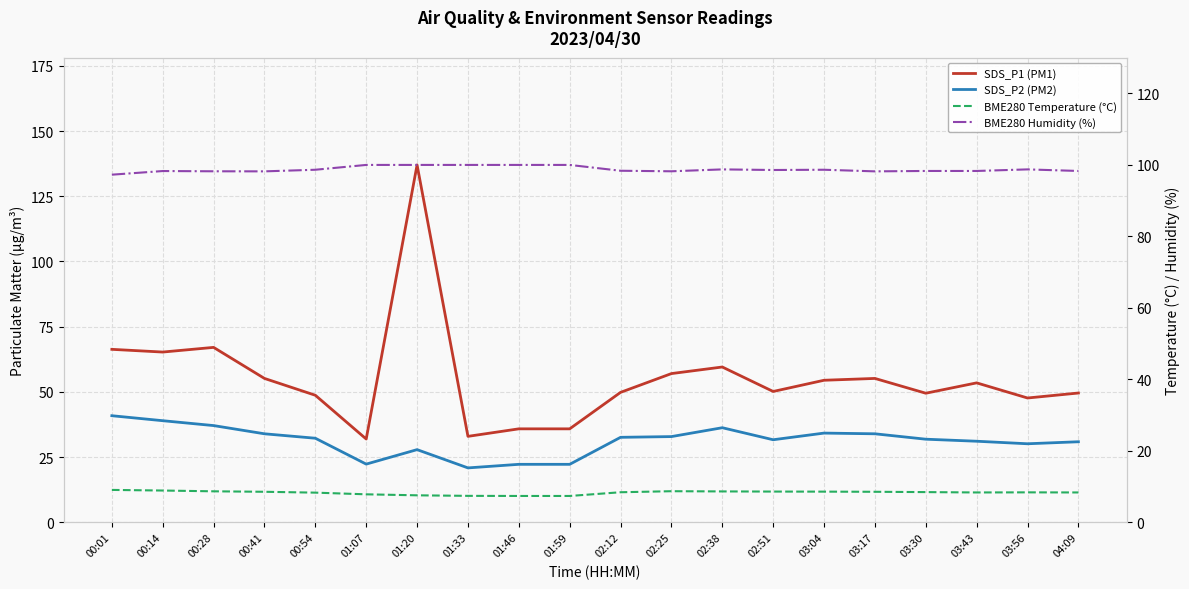

Which label corresponds to the largest value in the chart?

01:20